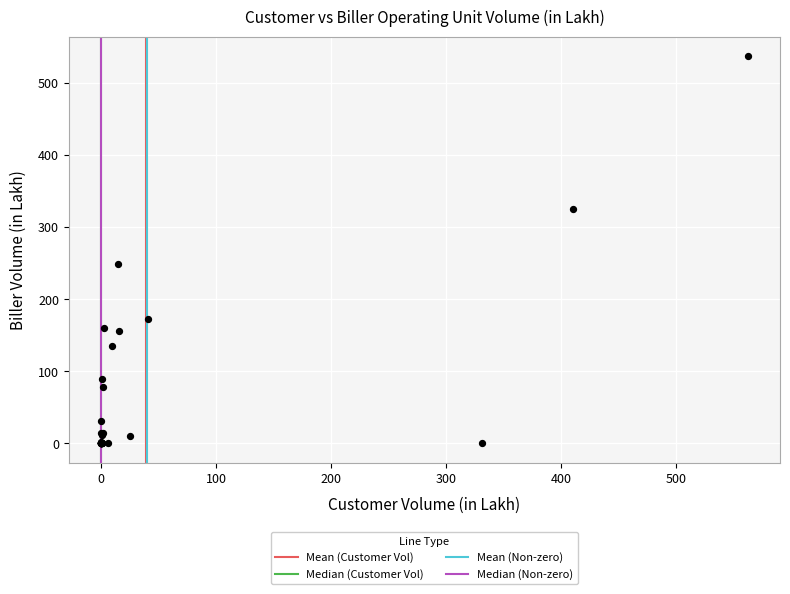

What Y value in the scatter plot is closest to 268?

249.4